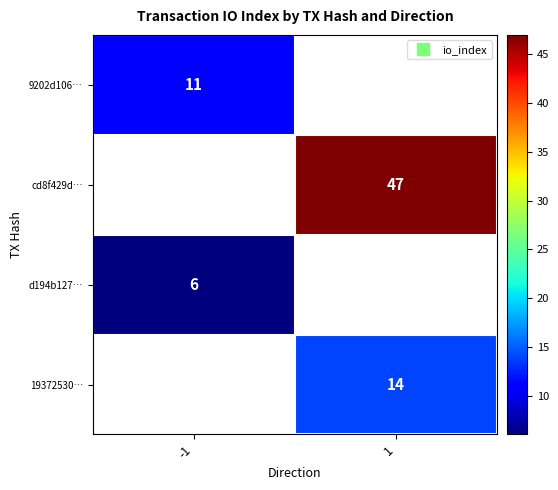

How many positive values does the d194b127… series have?

1